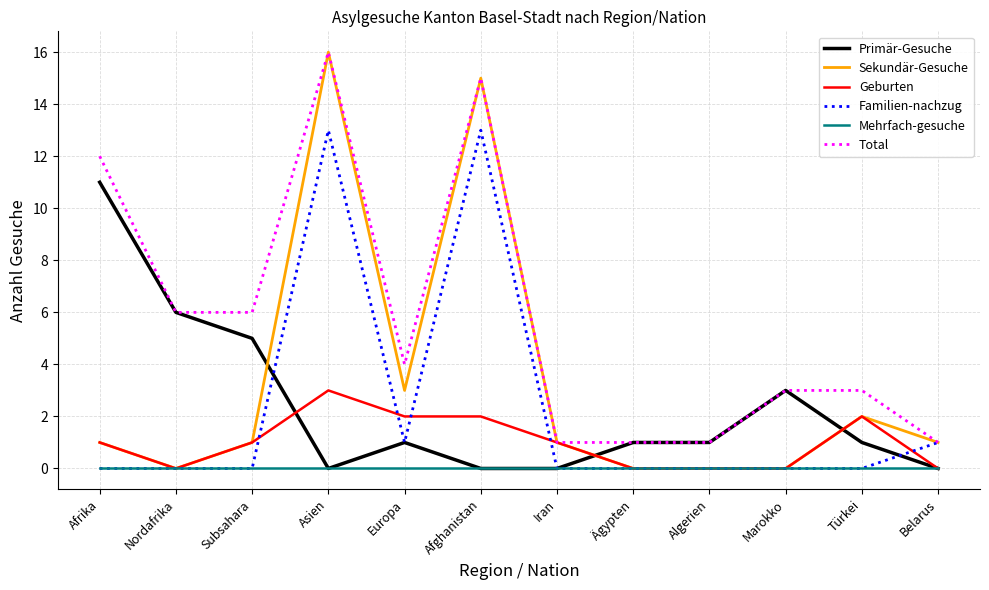

Which series has the largest range (max minus min)?

Sekundär-Gesuche